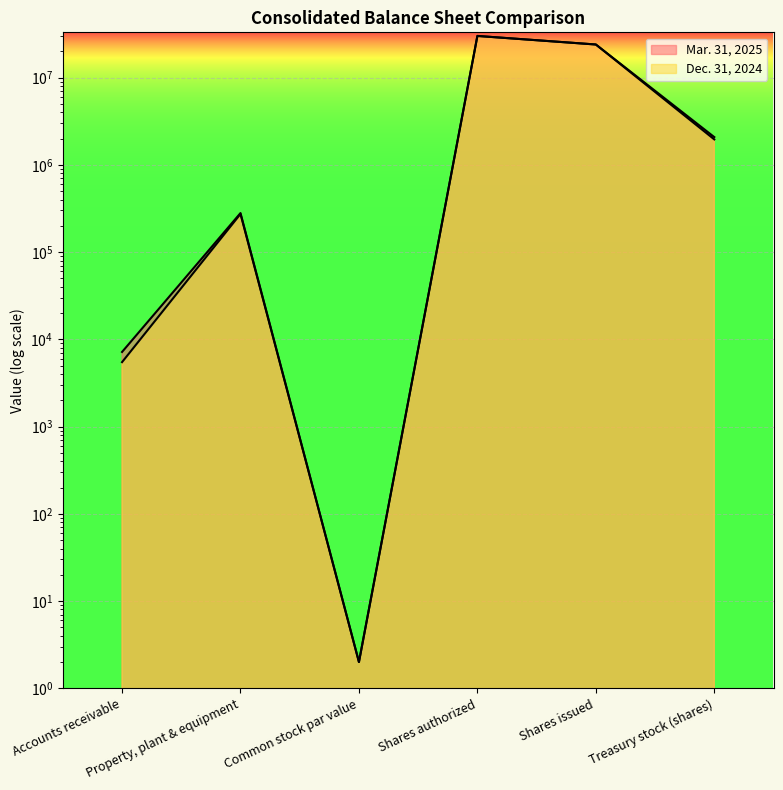

The value of Dec. 31, 2024 at Shares authorized is 30000000. True or false?

True